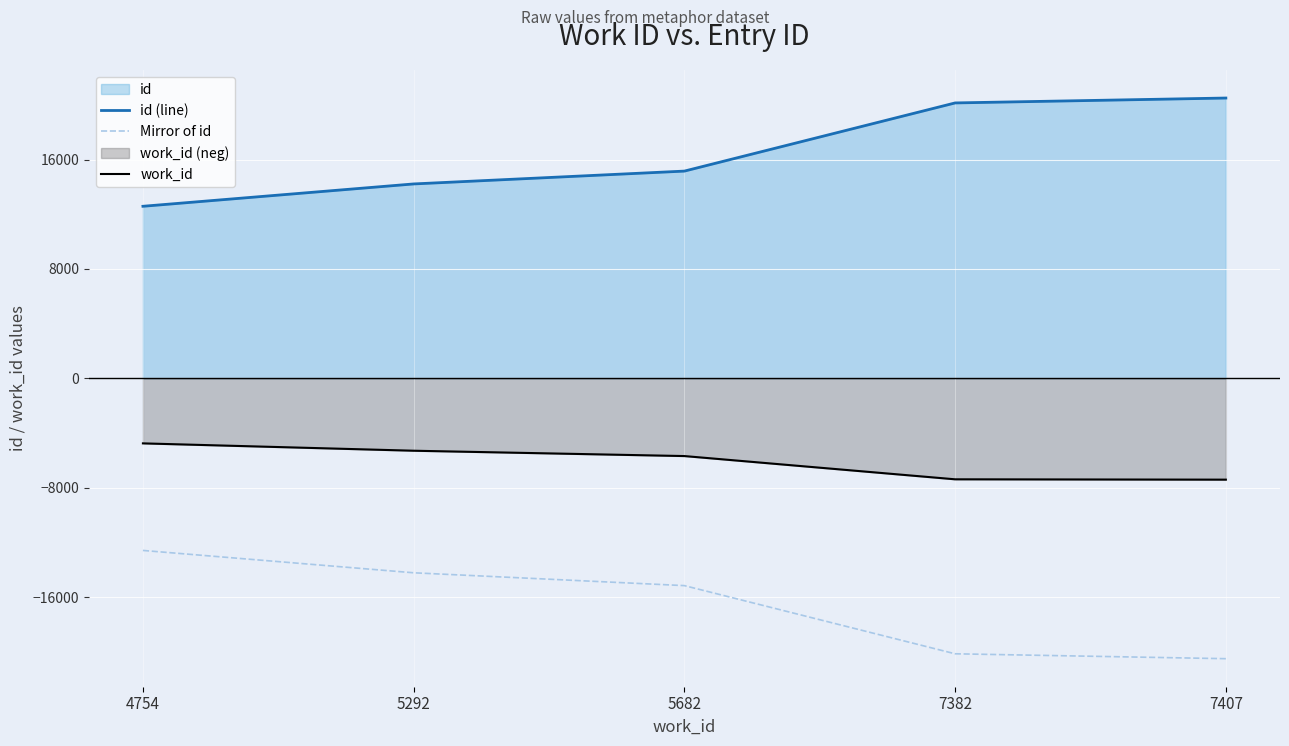

What is the average value of the Mirror of id series?

-16520